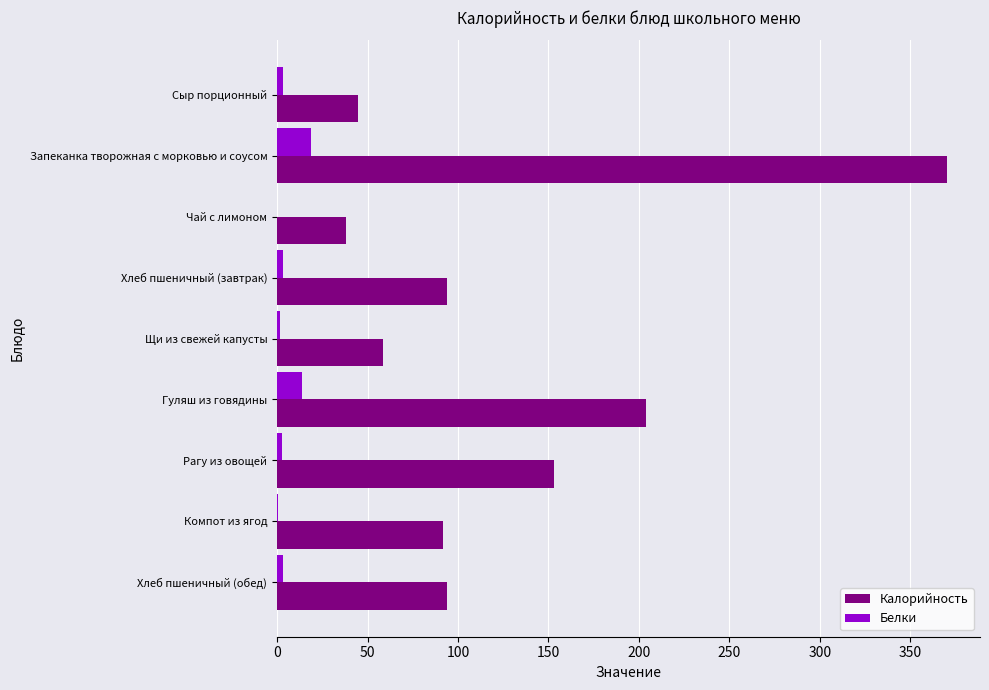

Which series changed the most between Запеканка творожная с морковью и соусом and Чай с лимоном?

Калорийность